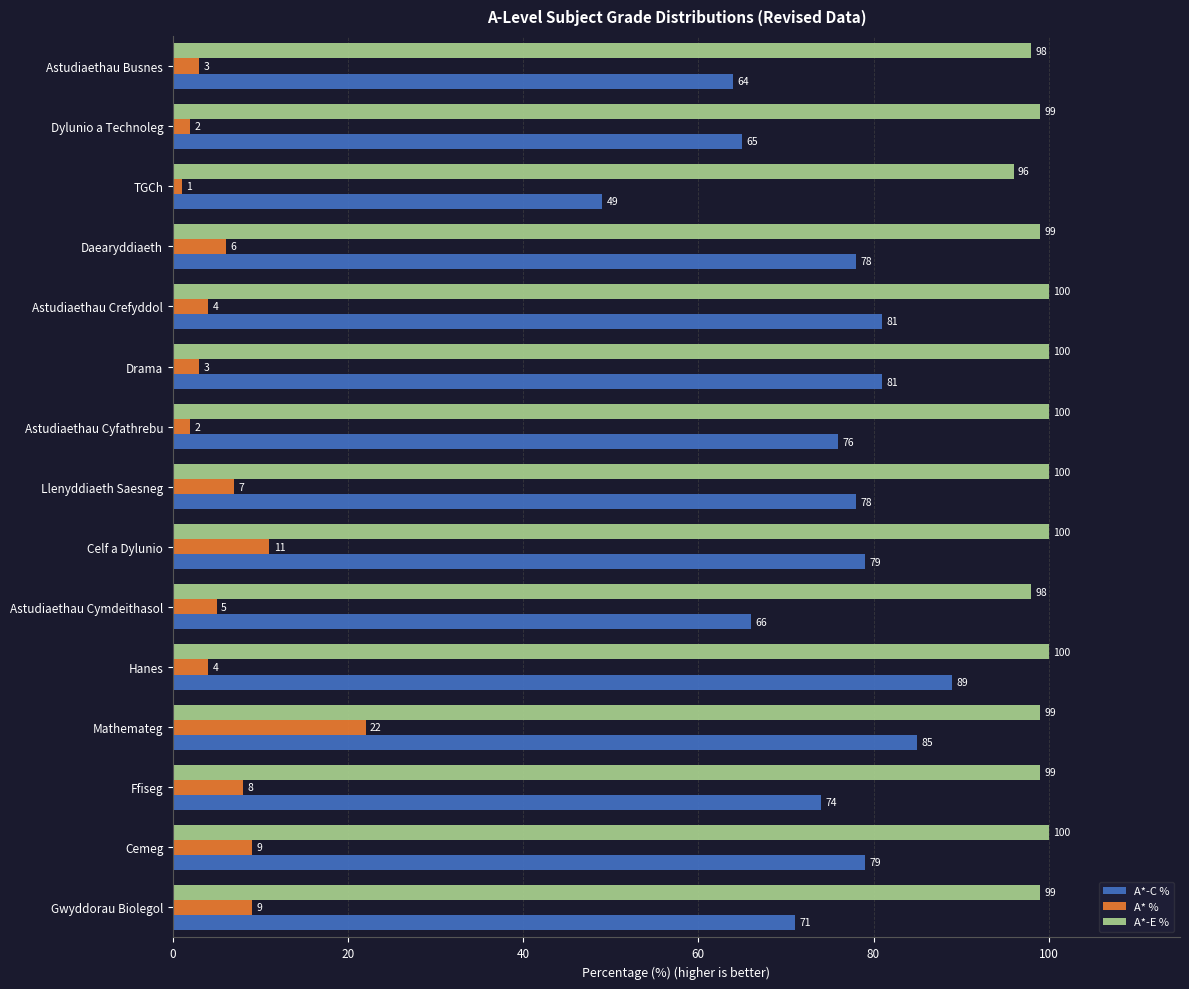

How many series are shown in this chart?

3